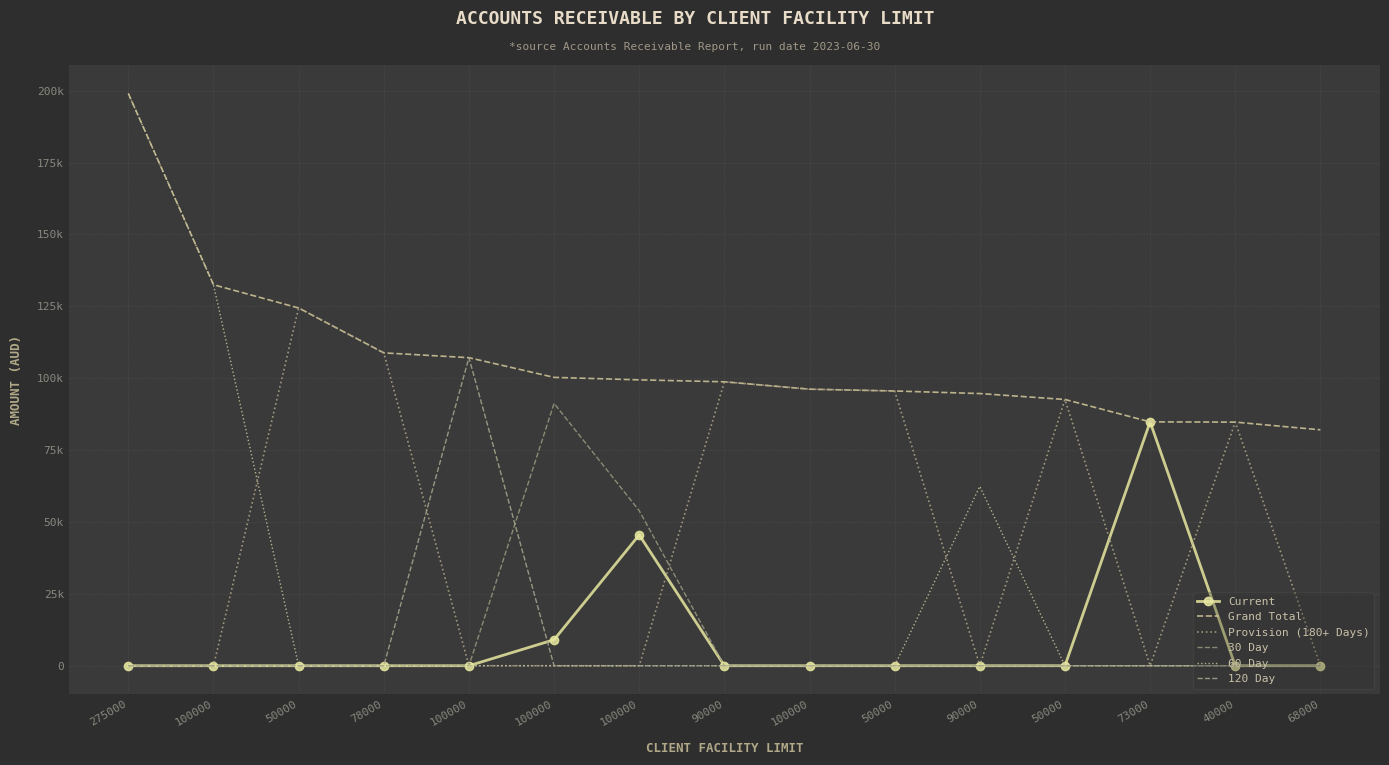

What is the sum of all 30 Day values?

145173.0